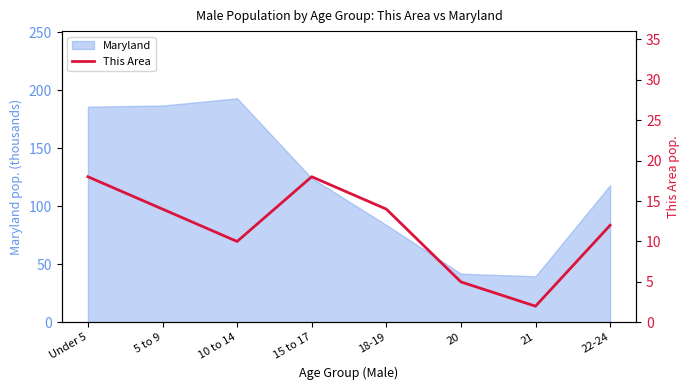

How many values are below 14?

4